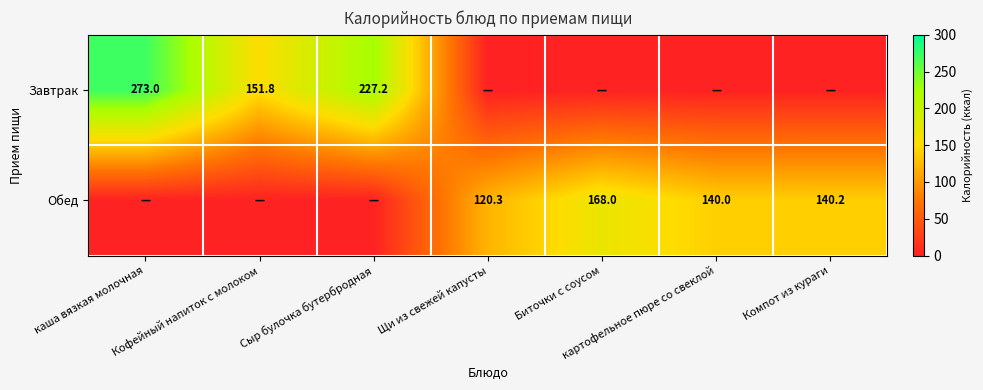

The value of Обед at Компот из кураги is 140.2. True or false?

True